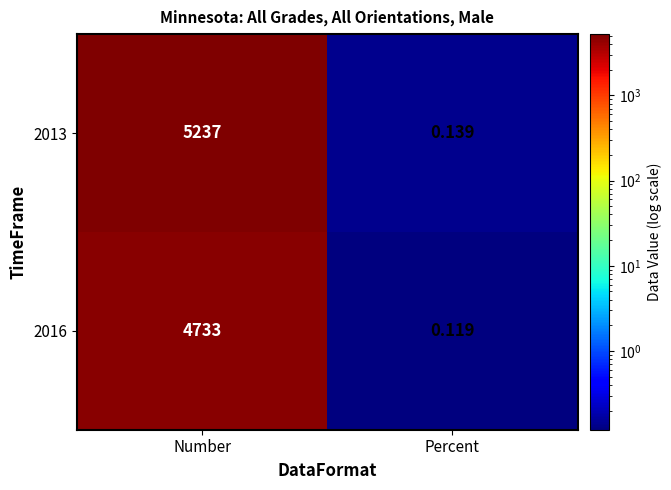

Where is 2013 nearest to the value 2618?

Percent